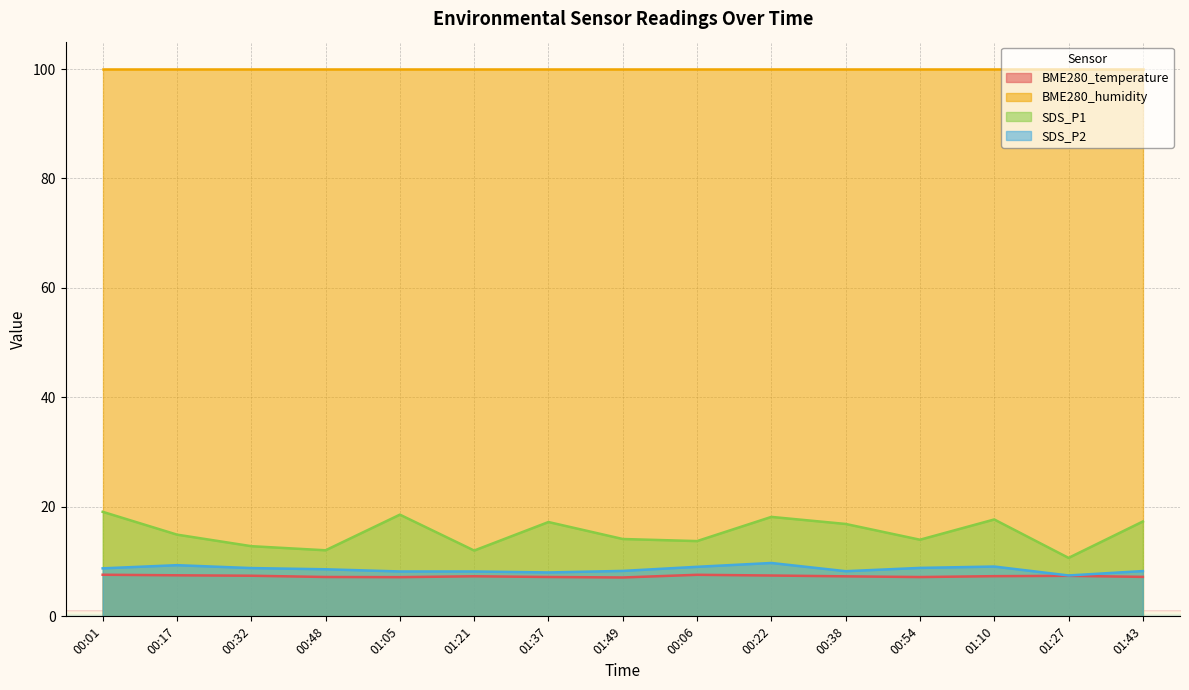

Is it true that BME280_temperature equals 7.2 at 01:05?

True